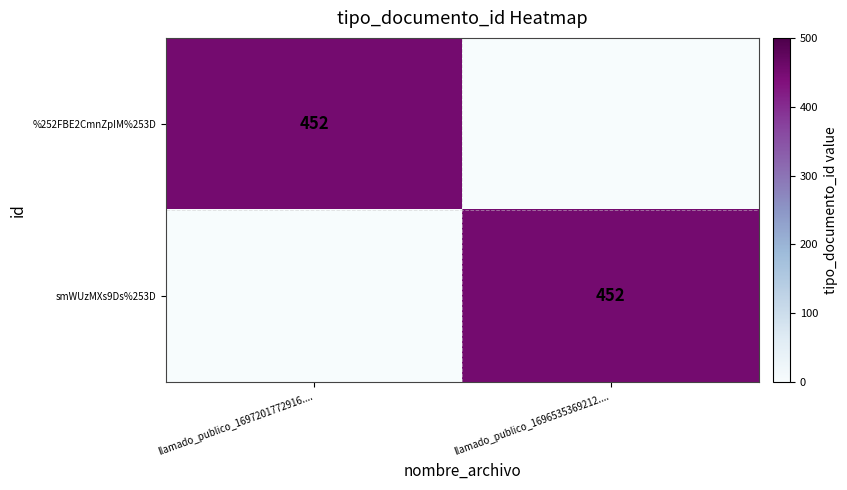

The value of smWUzMXs9Ds%253D at llamado_publico_1696535369212.... is 452. True or false?

True